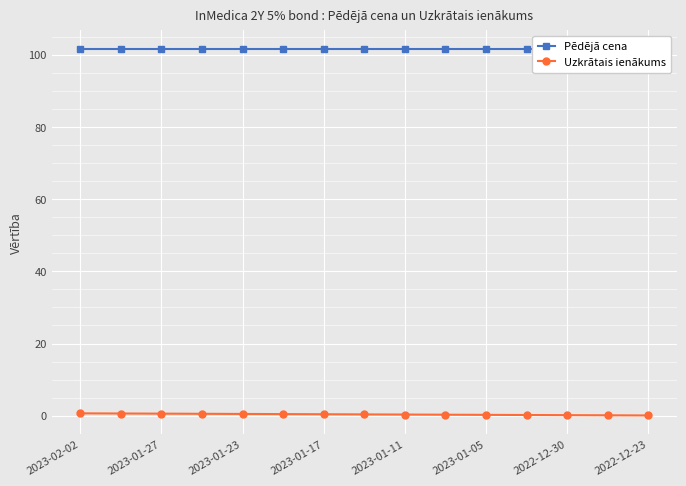

At which category is the sum across all series the highest?

2023-02-02